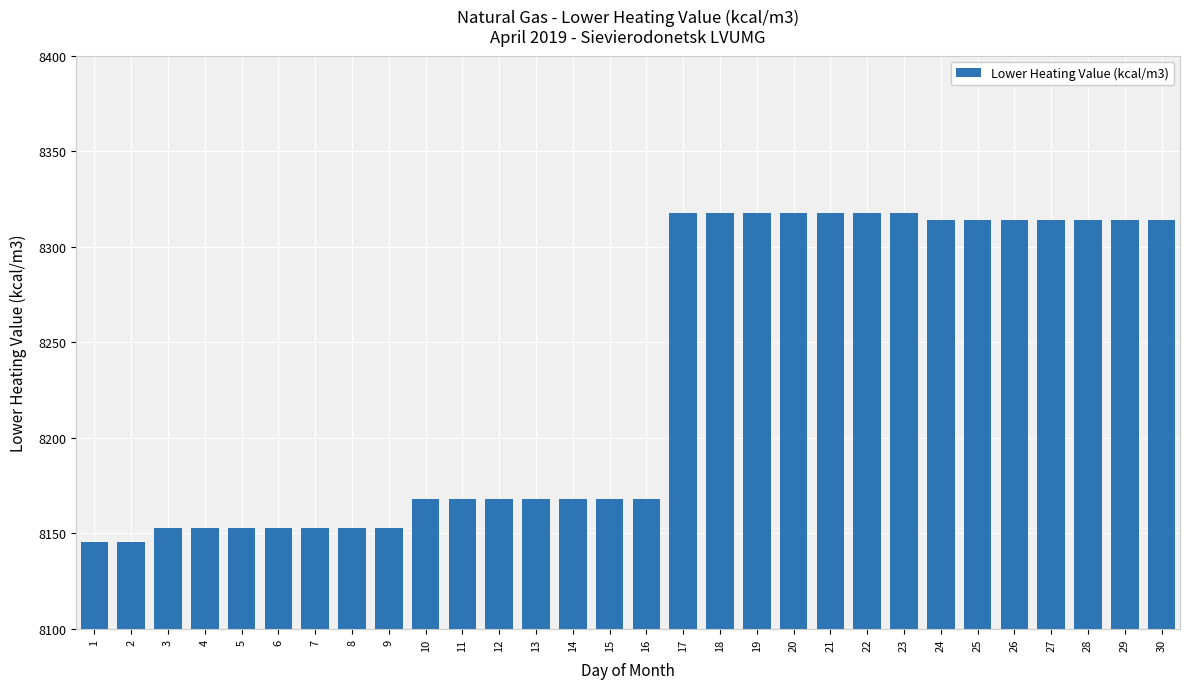

What is the value of the 20th bar from the left?

8317.9